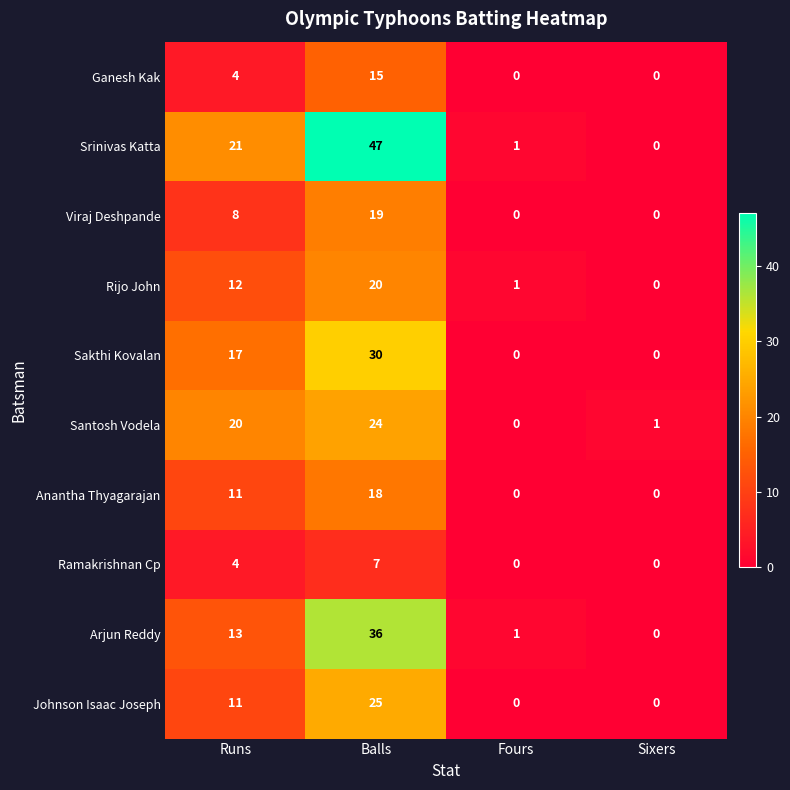

Count the number of categories in the chart.

4